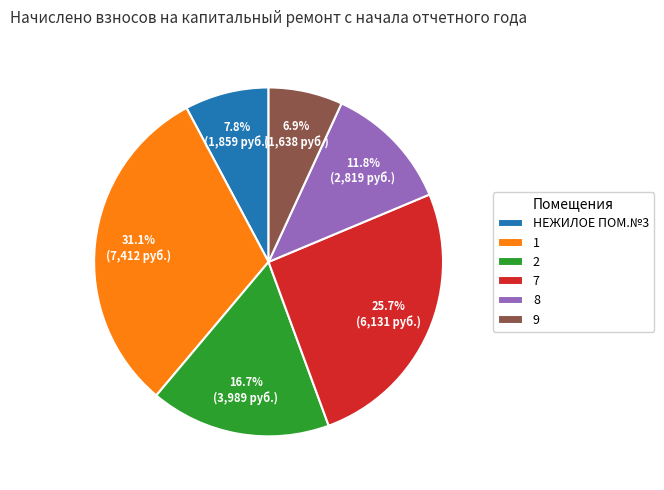

Is it true that 9 is 17% of the pie?

False